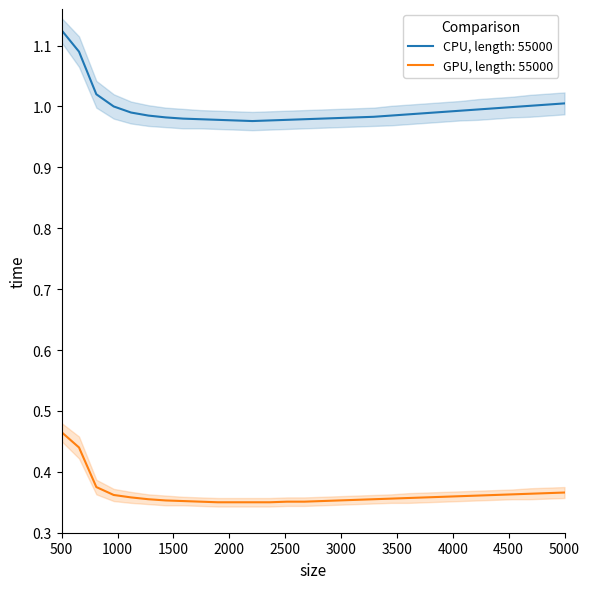

What is the value of the GPU, length: 55000 point at the 3rd from the left?

0.4